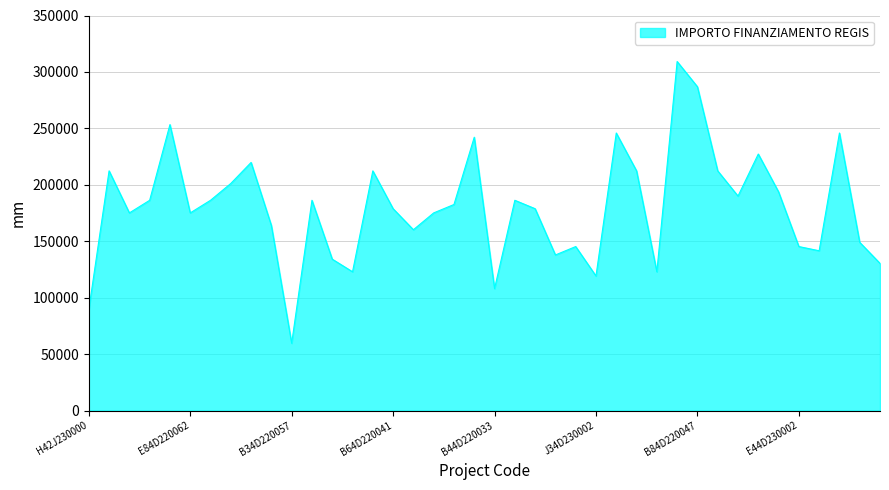

What is the minimum value shown in the chart?

59613.0